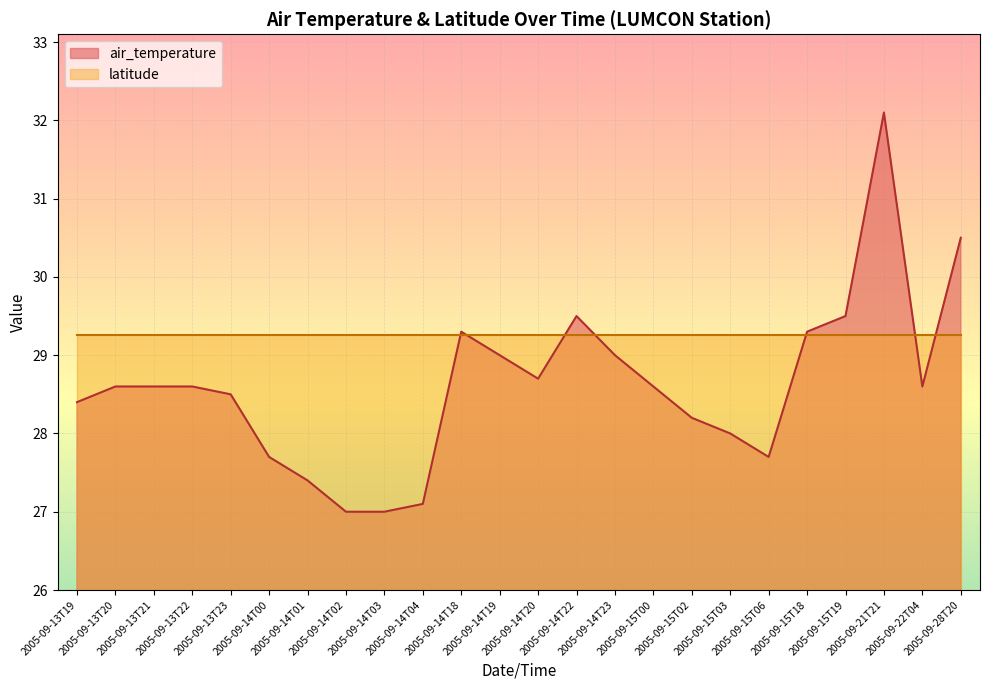

Approximately how many times larger is the value at 2005-09-14T22 compared to 2005-09-13T22?

1.0